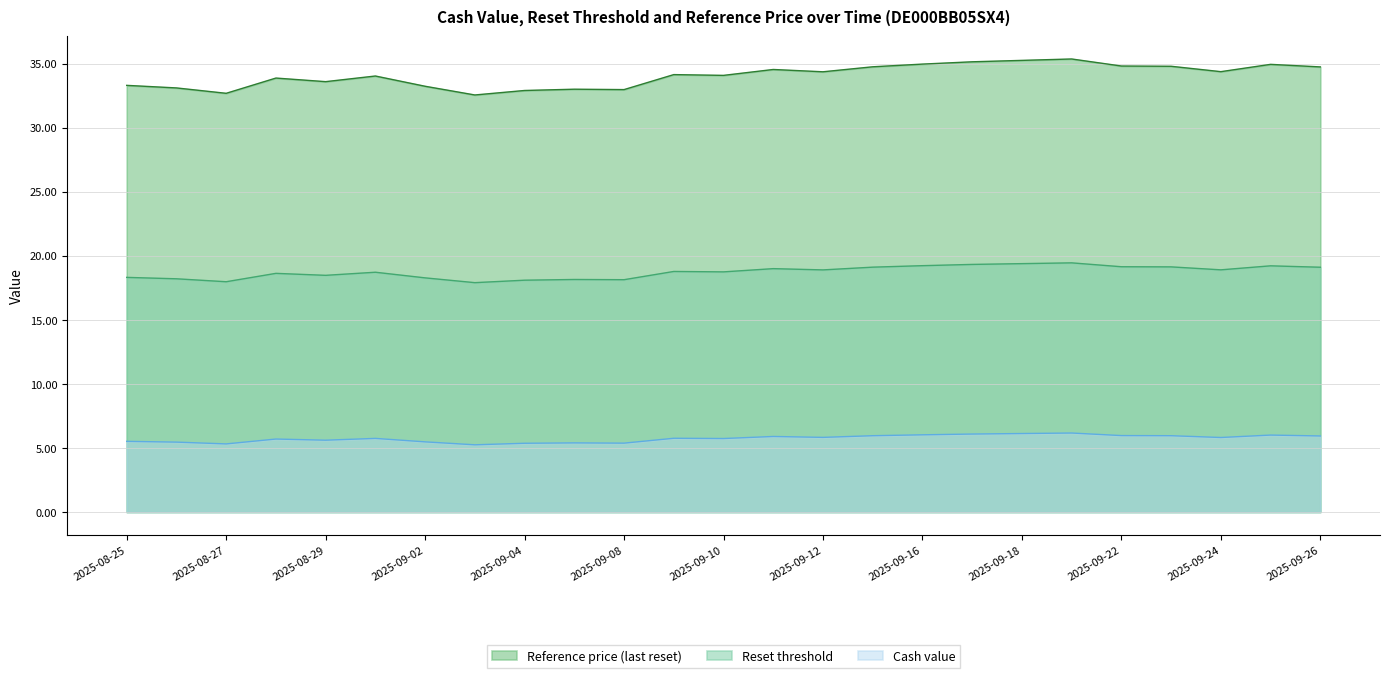

Reading left to right, extract all data points from this chart.

Cash value: 2025-09-26=5.9	2025-09-25=6.0	2025-09-24=5.8	2025-09-23=6.0	2025-09-22=6.0	2025-09-19=6.2	2025-09-18=6.1	2025-09-17=6.1	2025-09-16=6.0	2025-09-15=6.0	2025-09-12=5.8	2025-09-11=5.9	2025-09-10=5.7	2025-09-09=5.8	2025-09-08=5.4	2025-09-05=5.4	2025-09-04=5.4	2025-09-03=5.2	2025-09-02=5.5	2025-09-01=5.8	2025-08-29=5.6	2025-08-28=5.7	2025-08-27=5.3	2025-08-26=5.5	2025-08-25=5.5
Reset threshold: 2025-09-26=19.1	2025-09-25=19.2	2025-09-24=18.9	2025-09-23=19.1	2025-09-22=19.2	2025-09-19=19.5	2025-09-18=19.4	2025-09-17=19.3	2025-09-16=19.2	2025-09-15=19.1	2025-09-12=18.9	2025-09-11=19.0	2025-09-10=18.8	2025-09-09=18.8	2025-09-08=18.1	2025-09-05=18.2	2025-09-04=18.1	2025-09-03=17.9	2025-09-02=18.3	2025-09-01=18.7	2025-08-29=18.5	2025-08-28=18.6	2025-08-27=18.0	2025-08-26=18.2	2025-08-25=18.3
Reference price: 2025-09-26=34.8	2025-09-25=35.0	2025-09-24=34.4	2025-09-23=34.8	2025-09-22=34.8	2025-09-19=35.4	2025-09-18=35.3	2025-09-17=35.1	2025-09-16=35.0	2025-09-15=34.8	2025-09-12=34.4	2025-09-11=34.5	2025-09-10=34.1	2025-09-09=34.1	2025-09-08=33.0	2025-09-05=33.0	2025-09-04=32.9	2025-09-03=32.6	2025-09-02=33.2	2025-09-01=34.0	2025-08-29=33.6	2025-08-28=33.9	2025-08-27=32.7	2025-08-26=33.1	2025-08-25=33.3